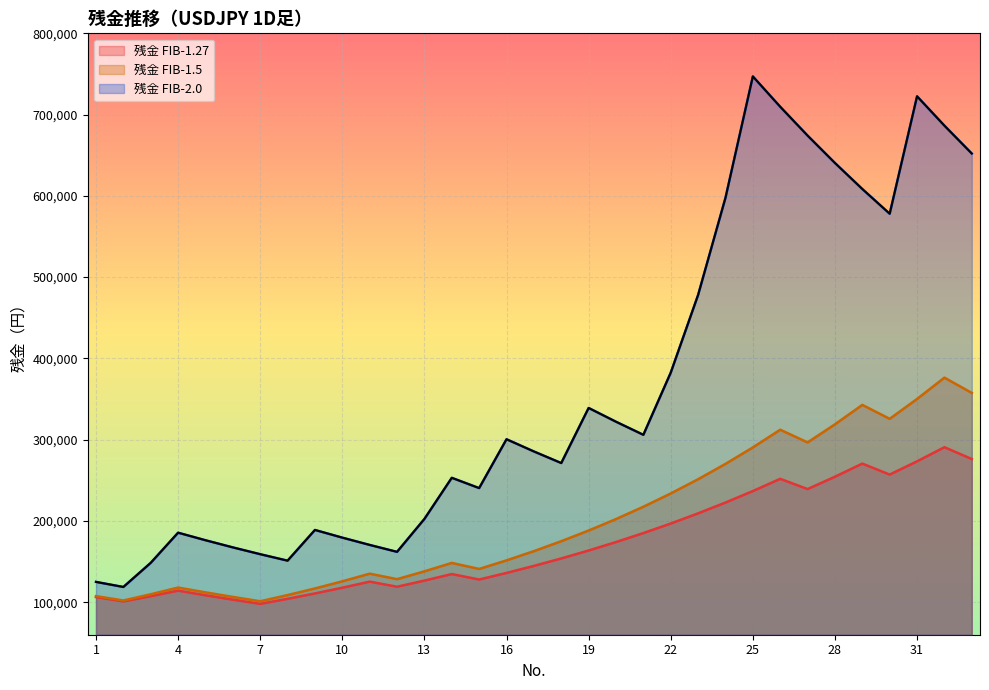

True or false: 残金1.27 and 残金2.0 cross at least once.

False